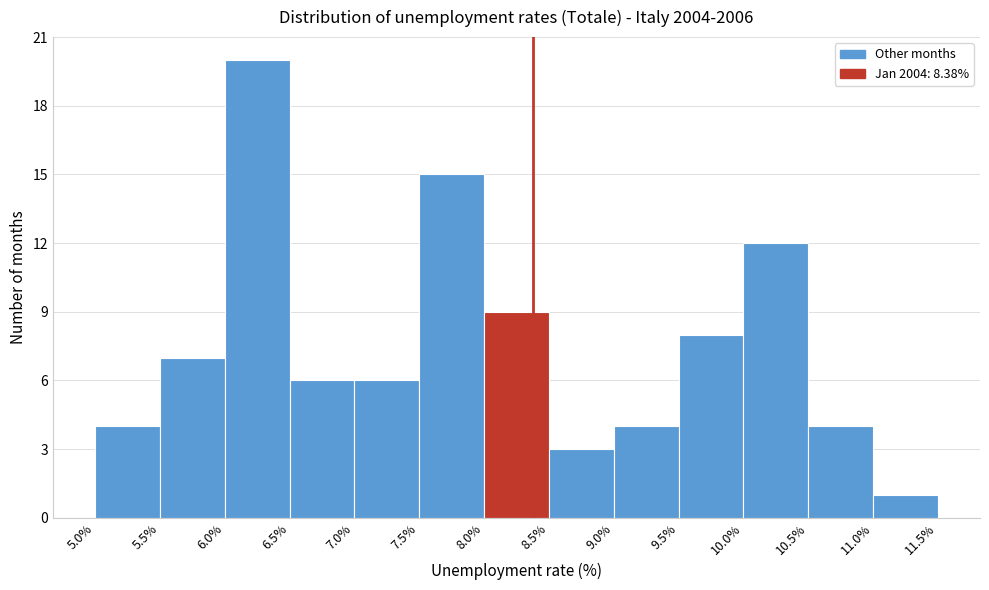

Reading left to right, list every bar in this chart as the range it spans on the x-axis followed by its height. The values are not printed on the chart, so give them approximately, as read against the axis.

5.0% to 5.5%: 4
5.5% to 6.0%: 7
6.0% to 6.5%: 20
6.5% to 7.0%: 6
7.0% to 7.5%: 6
7.5% to 8.0%: 15
8.0% to 8.5%: 9
8.5% to 9.0%: 3
9.0% to 9.5%: 4
9.5% to 10.0%: 8
10.0% to 10.5%: 12
10.5% to 11.0%: 4
11.0% to 11.5%: 1